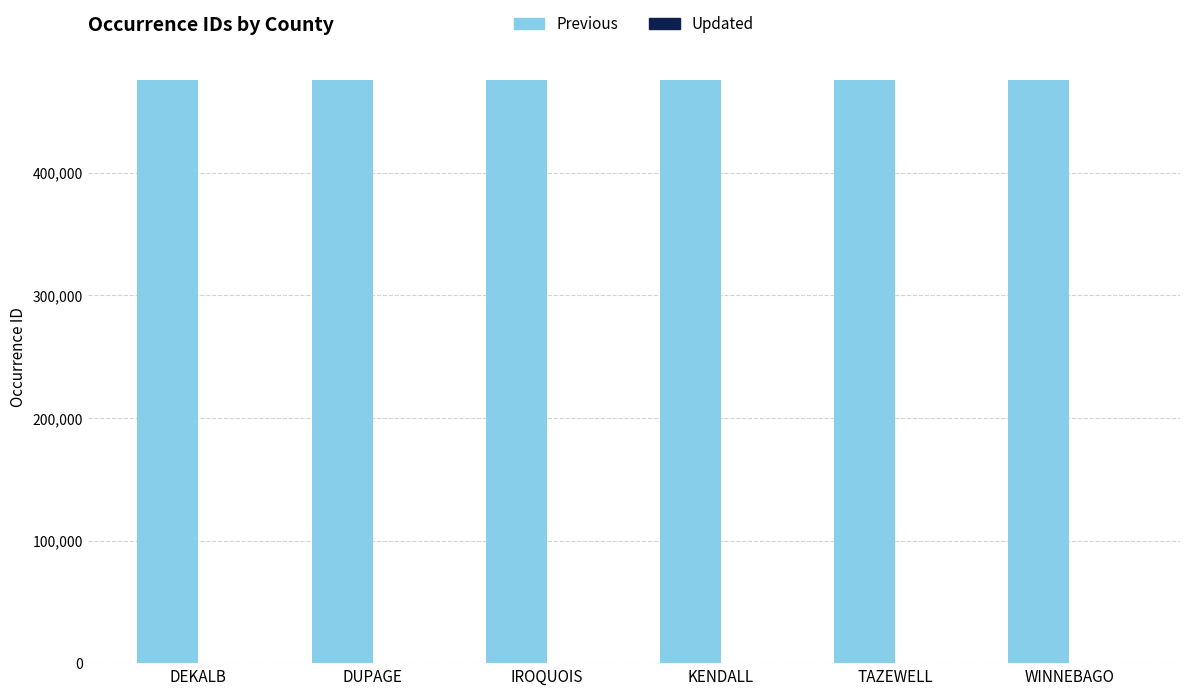

What value does the data have at DUPAGE?

475526